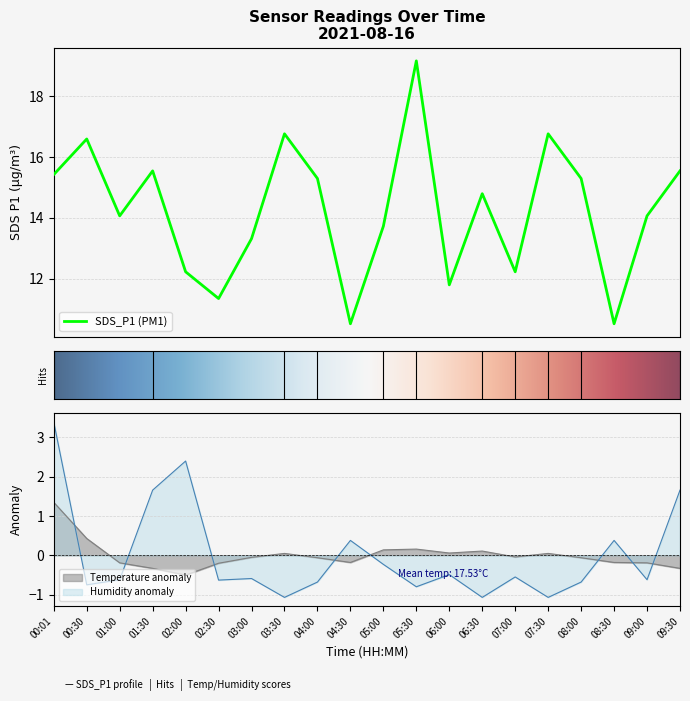

Rank the series by their maximum value, from lowest to highest.

BME280_temperature, BME280_humidity, SDS_P1